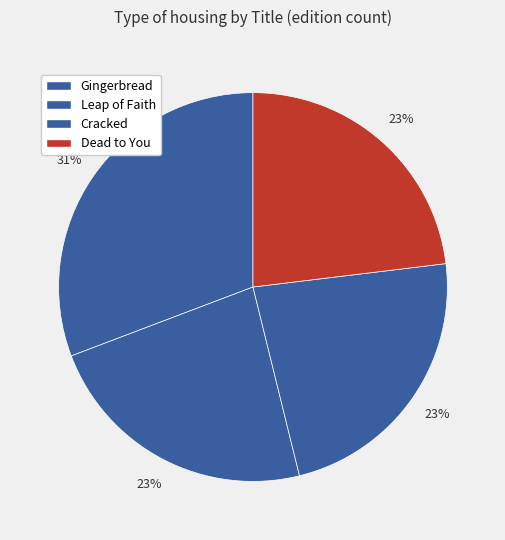

Combined, what portion of the pie is Leap of Faith and Gingerbread?

53.8%